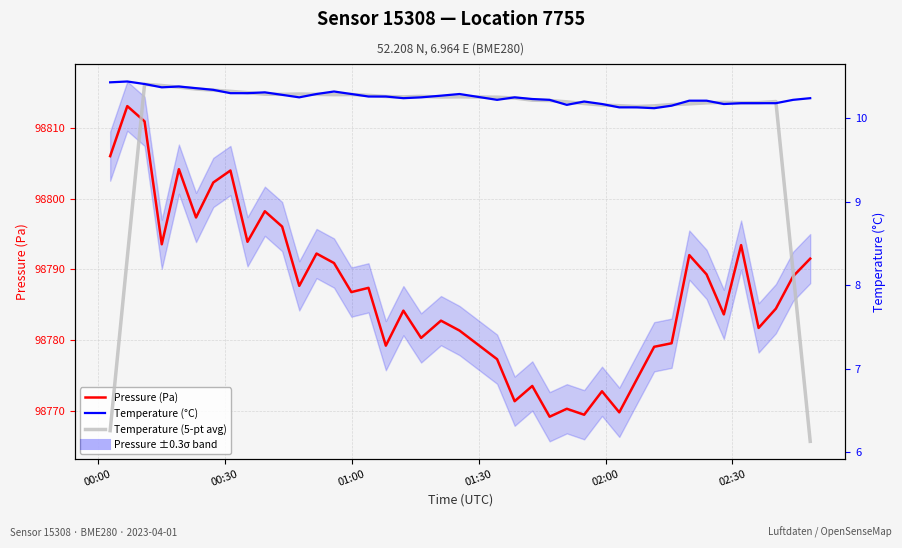

Is it true that Temperature (5-pt avg) equals 5.1 at 24?

False